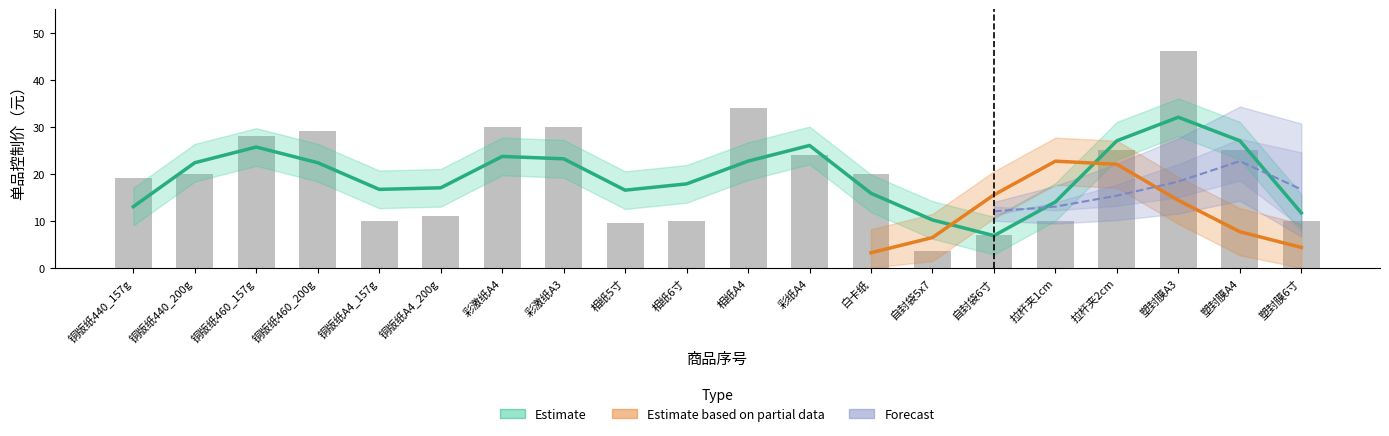

What is the average value of the Estimate series?

20.1